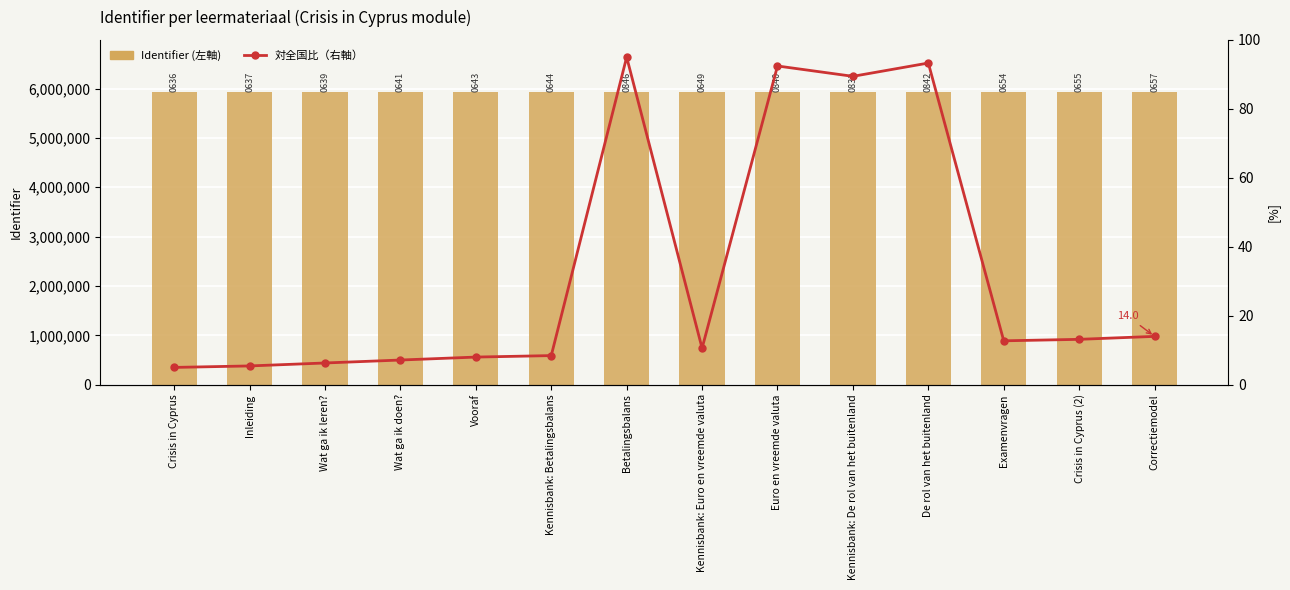

The Identifier (左軸) series shows 5920833.0 at Kennisbank: De rol van het buitenland. True or false?

True